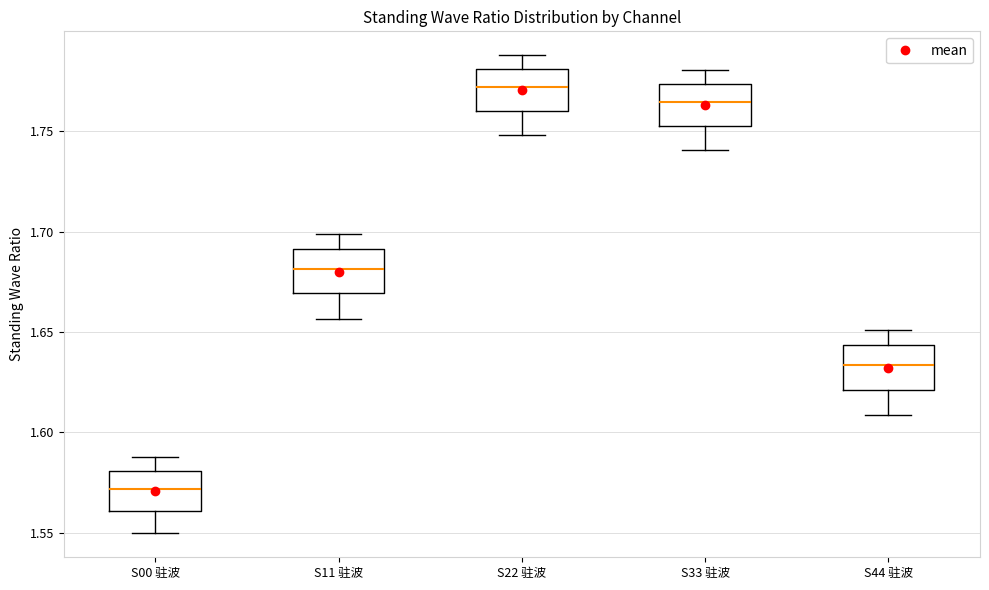

Reading left to right, transcribe this box plot: for each box, give where its median line is, the range the box spans, and where its two whiskers end, as read against the y-axis. The values are not printed on the chart, so give them approximately, as read against the axis.

S00 驻波: median 1.570, box 1.560 to 1.580, whiskers 1.550 to 1.590
S11 驻波: median 1.680, box 1.670 to 1.690, whiskers 1.655 to 1.700
S22 驻波: median 1.770, box 1.760 to 1.780, whiskers 1.750 to 1.790
S33 驻波: median 1.765, box 1.755 to 1.775, whiskers 1.740 to 1.780
S44 驻波: median 1.635, box 1.620 to 1.645, whiskers 1.610 to 1.650